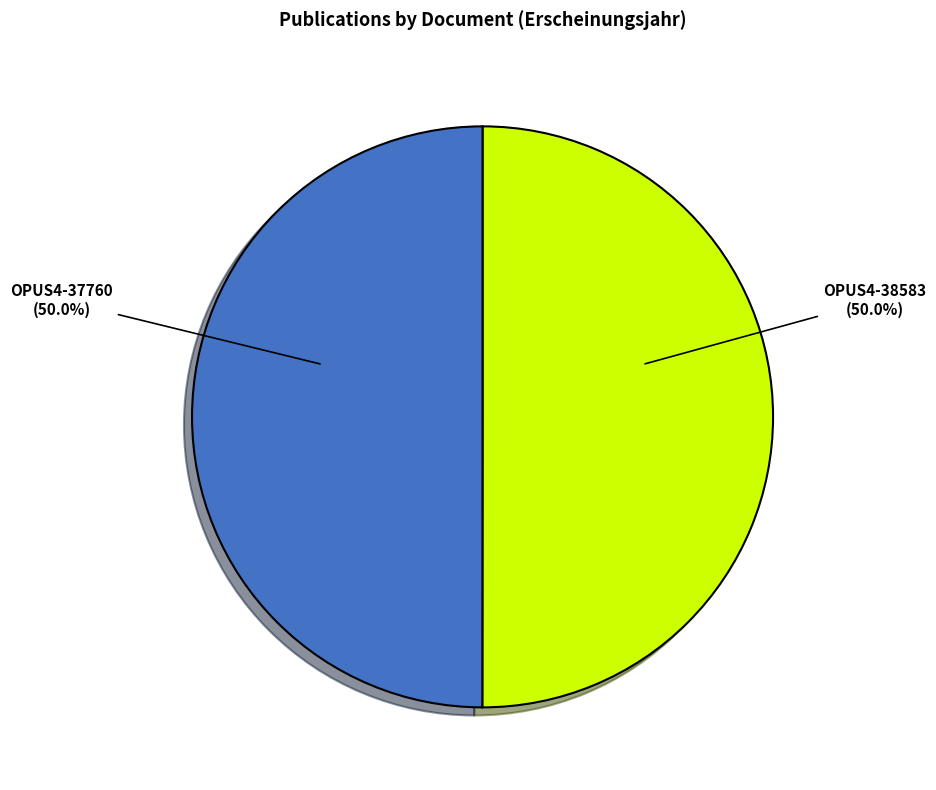

Which slice is the largest?

OPUS4-38583